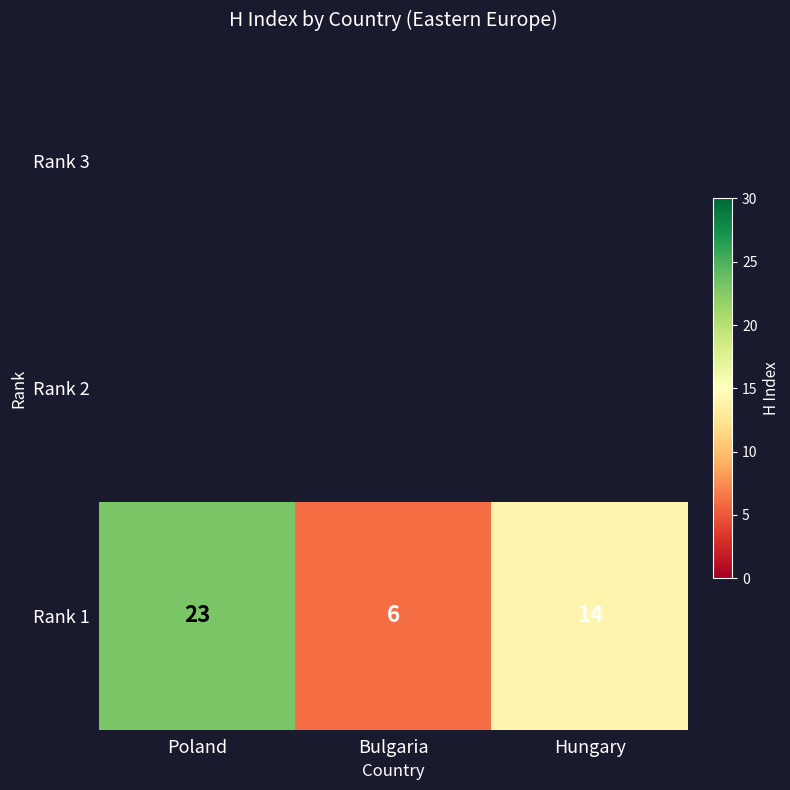

What is the average value?

14